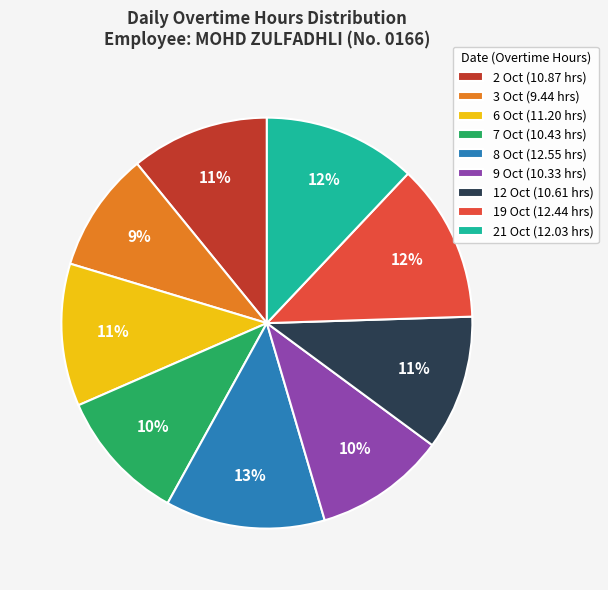

Is there any slice that represents more than half of the pie?

No